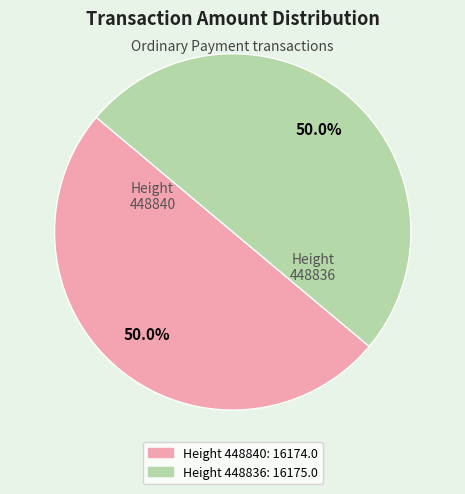

What percentage do 448840 and 448836 together represent?

100.0%